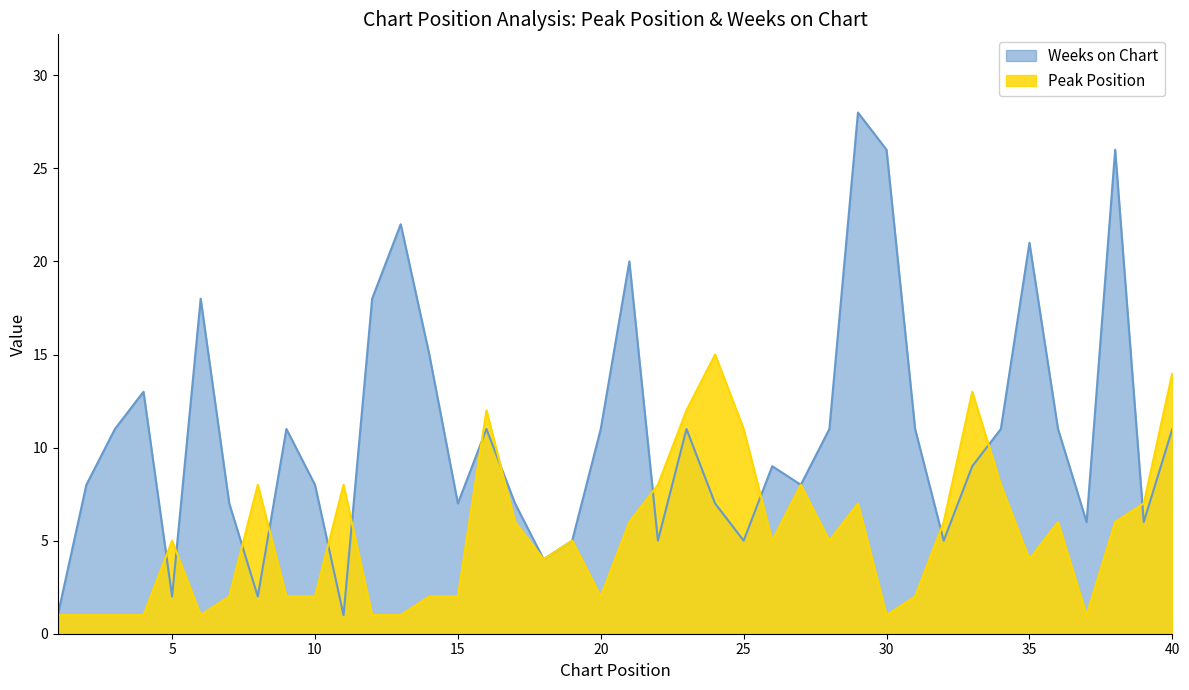

Is the value of Weeks on Chart at 20 greater than the value of Peak Position at 2?

Yes